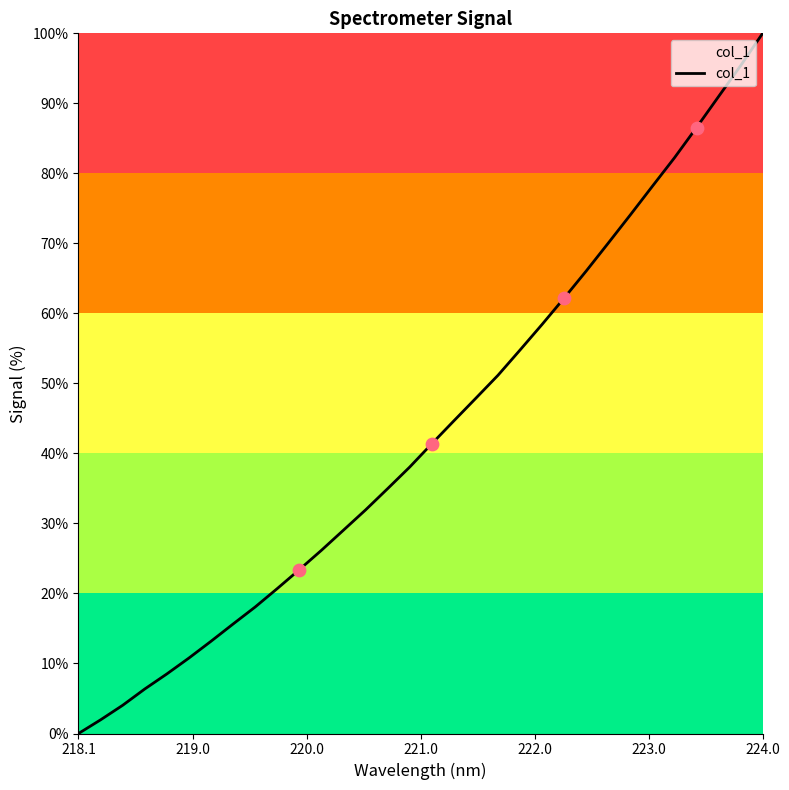

What is the maximum value shown in the chart?

100.0